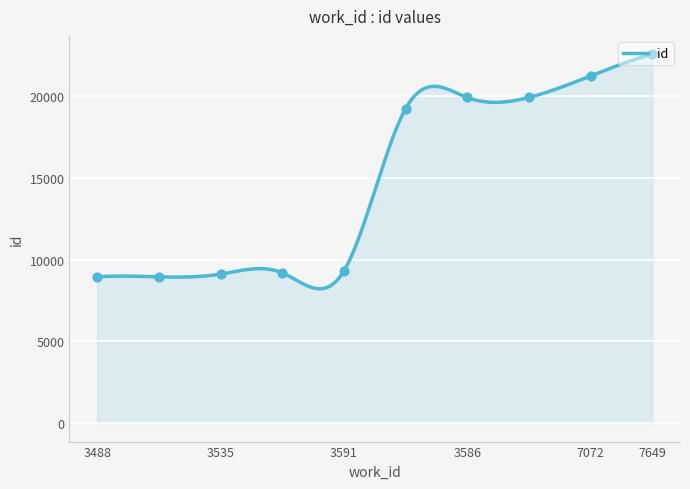

What is the ratio of the value at 3591 to the value at 3488?

1.0